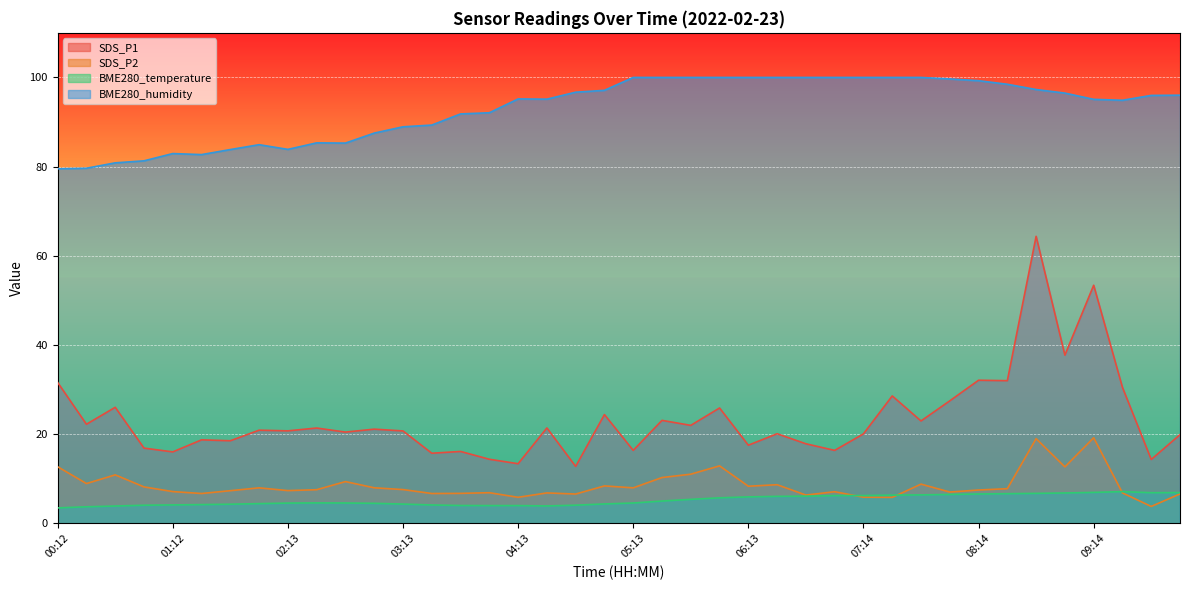

How many intersections are there between SDS_P2 and BME280_temperature?

3